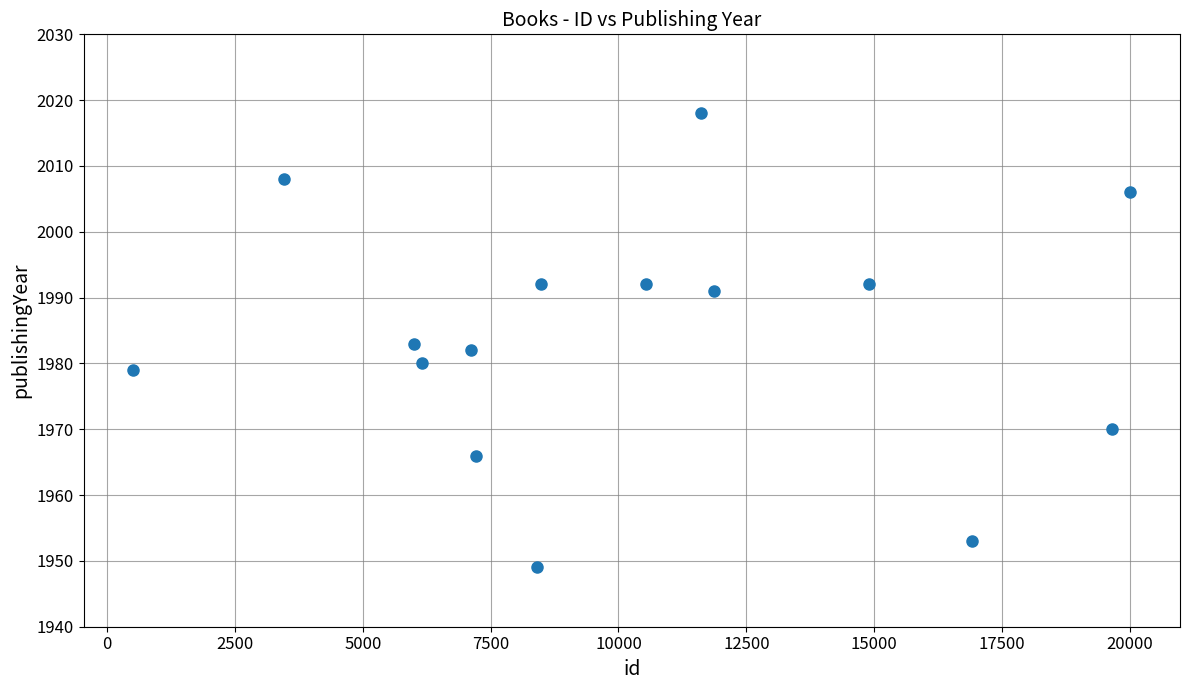

What is the range of X values (max minus min)?

19488